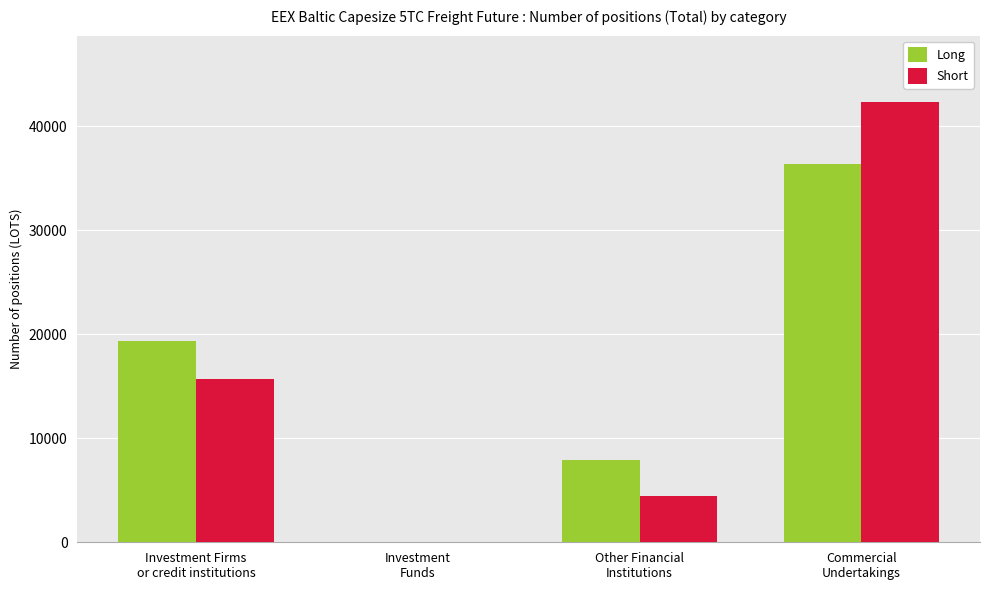

Is it true that Long equals 19349.9 at Investment Firms
or credit institutions?

True